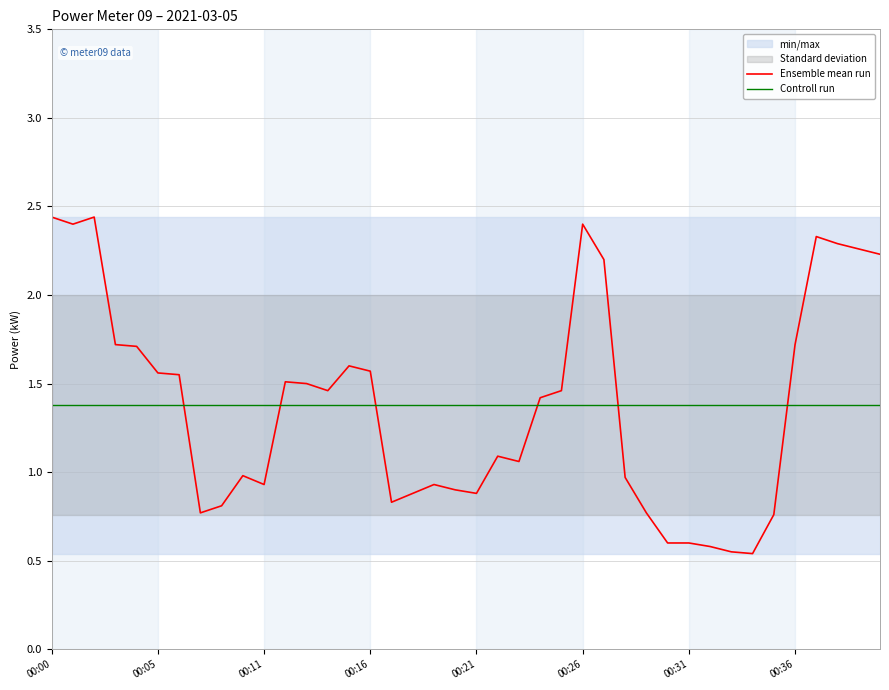

At which label does Ensemble mean run reach its minimum?

33